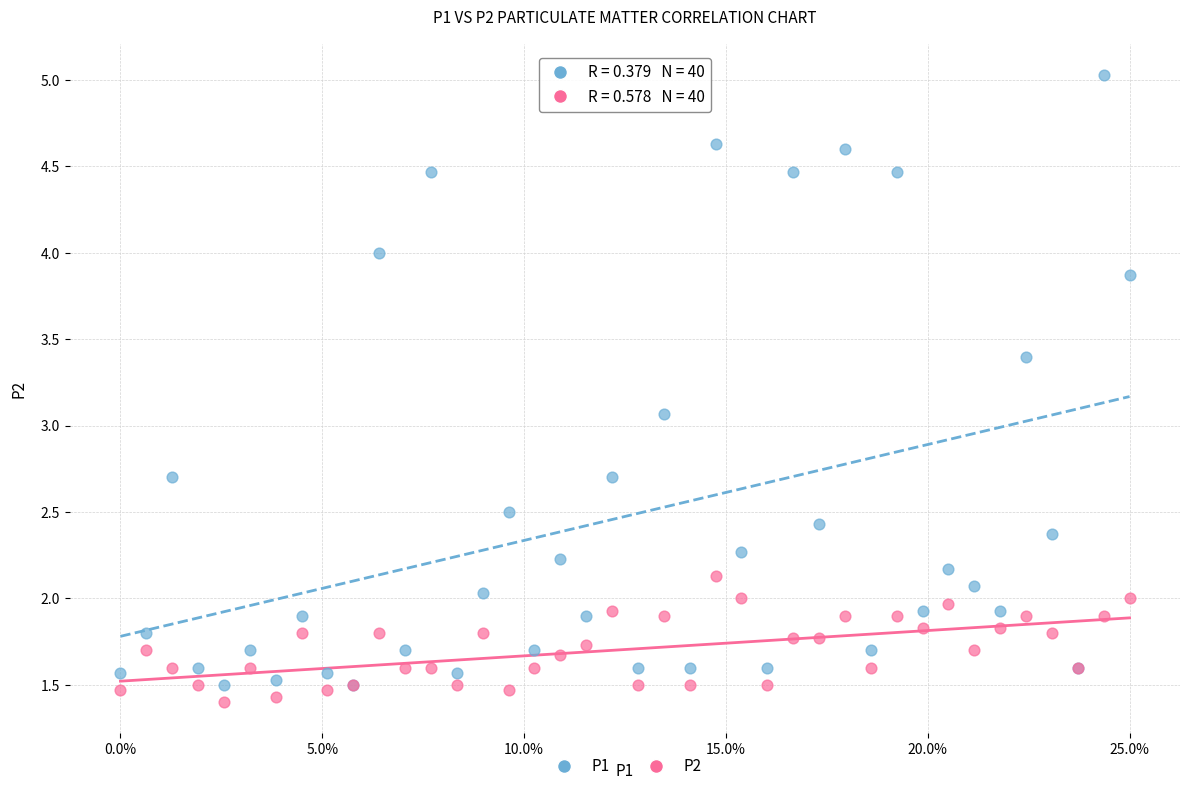

Which series reaches the maximum Y coordinate?

P1